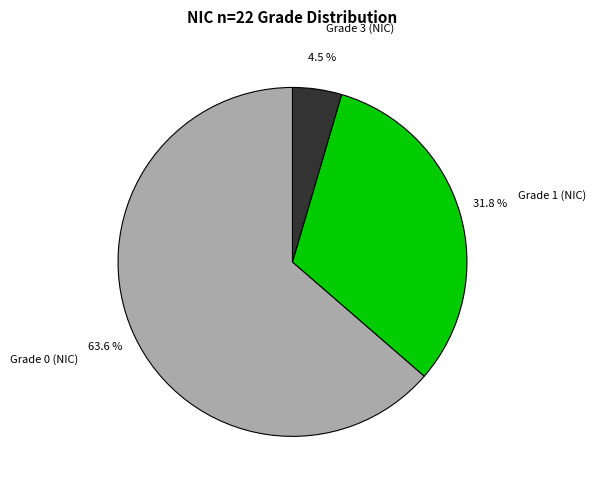

Rank the categories by value from lowest to highest.

Grade 3 (NIC), Grade 1 (NIC), Grade 0 (NIC)